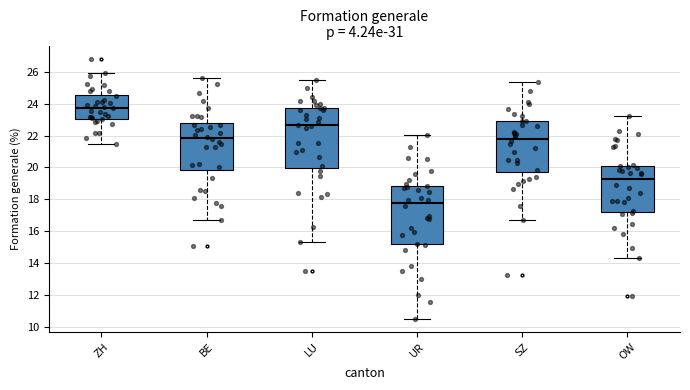

Which box has the lowest median line?

UR